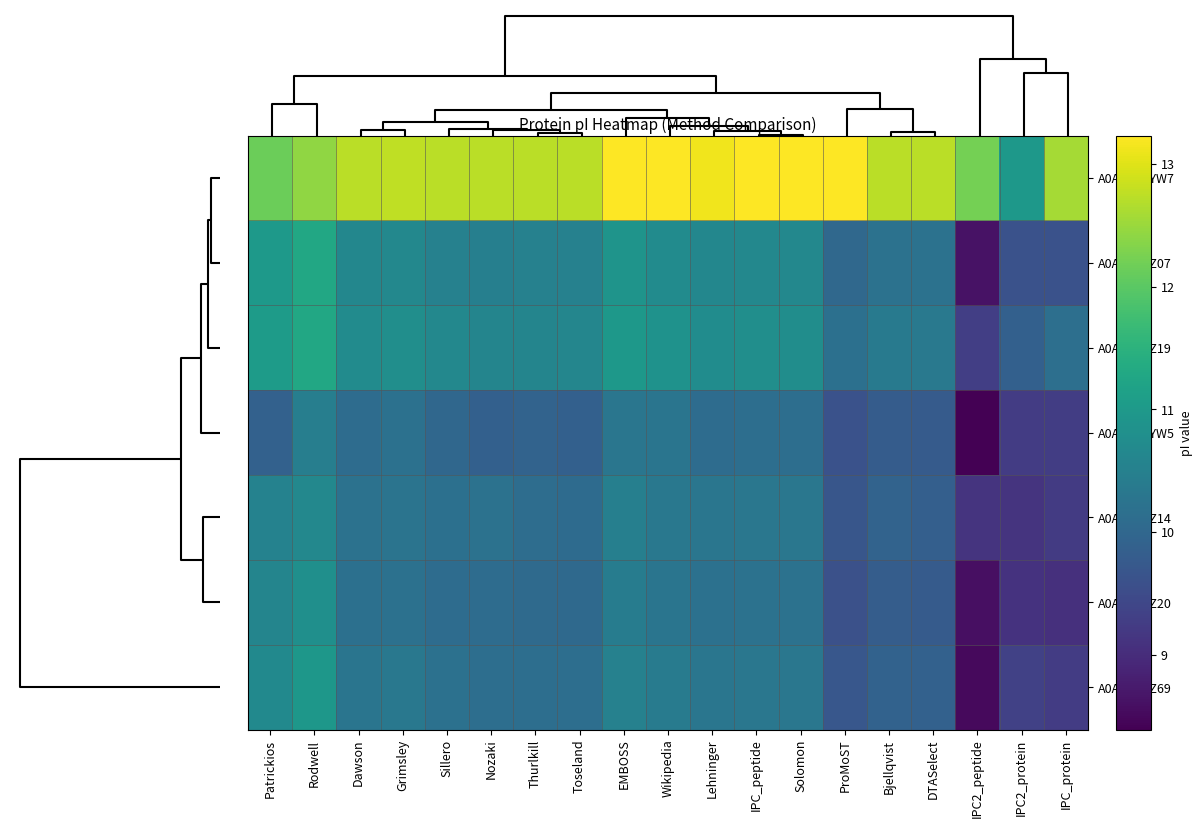

At how many categories does at least one series exceed 13?

6